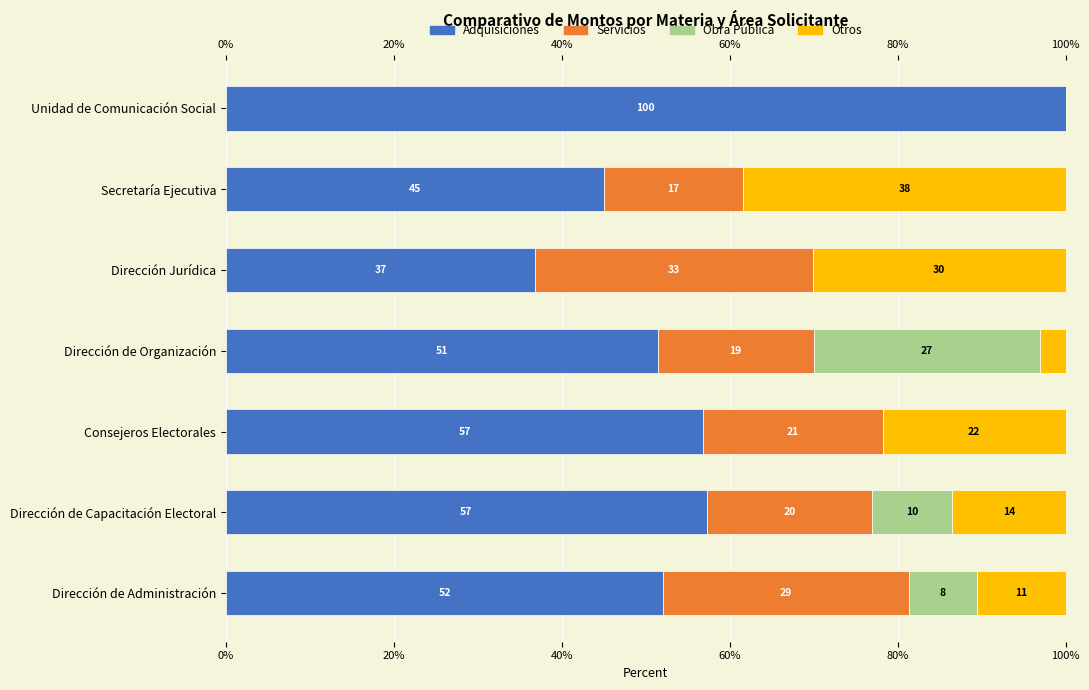

What is the spread (max minus min) of values at Secretaría Ejecutiva?

45.0